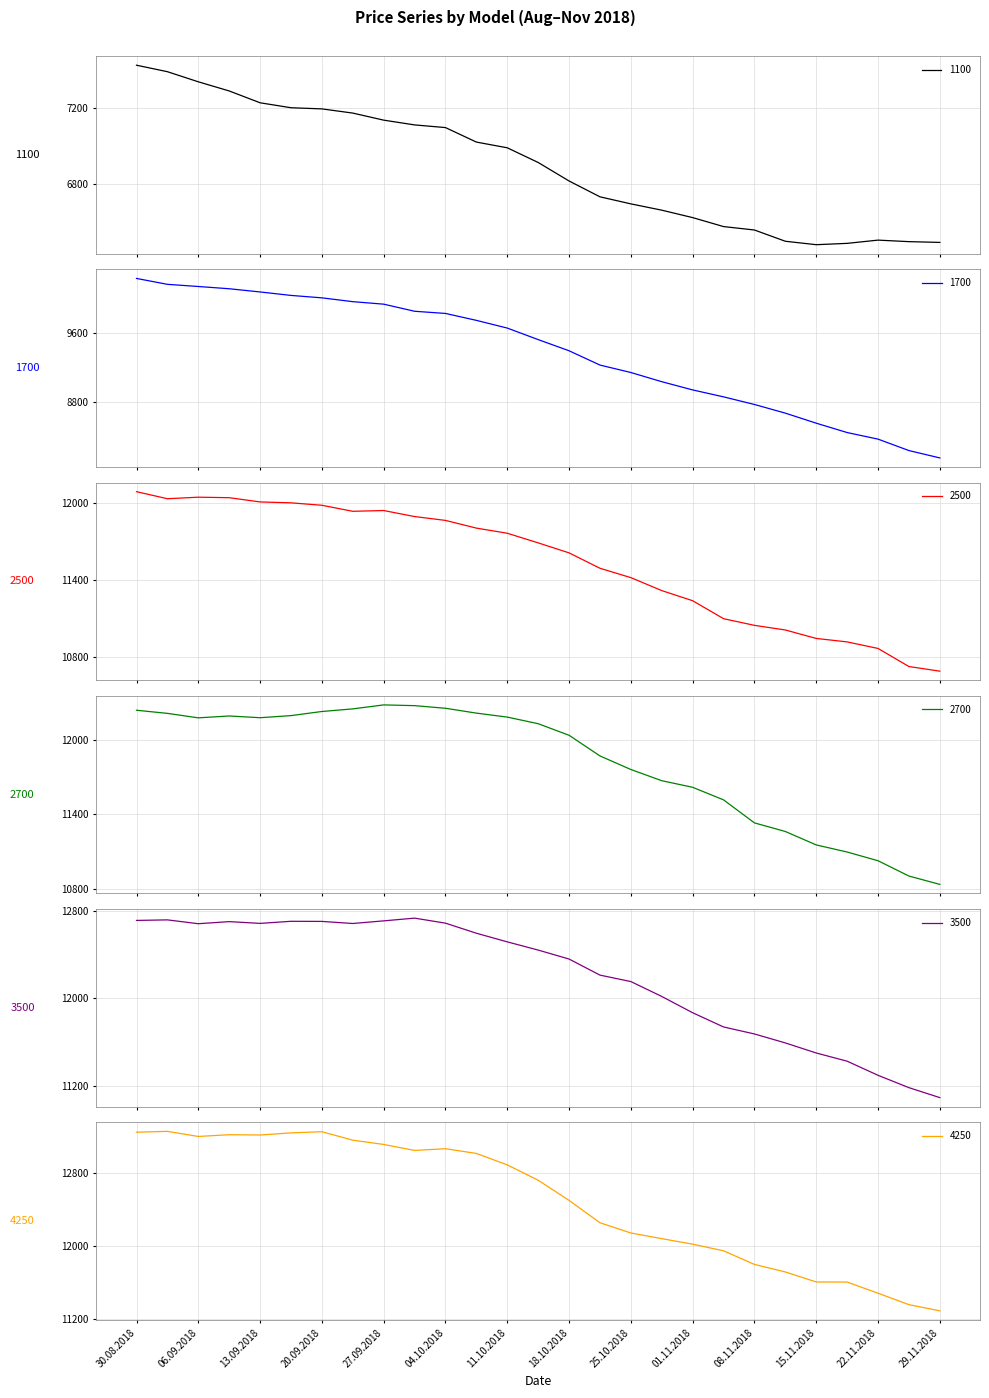

Does the chart display data point markers on the line(s)?

No